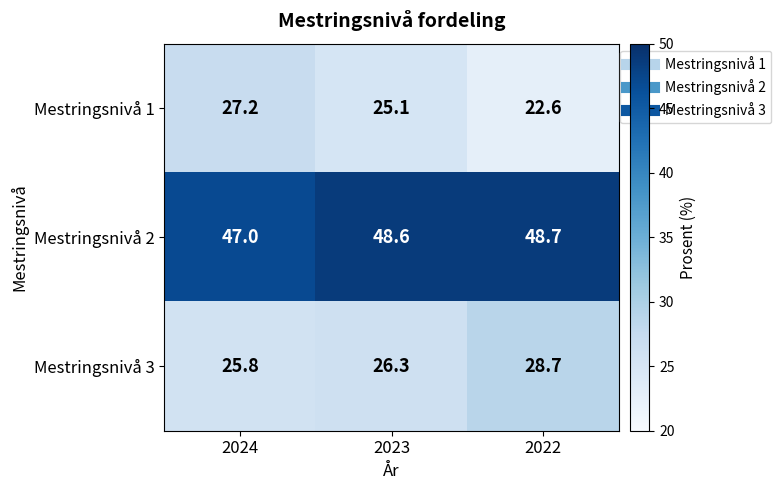

How many series are shown in this chart?

3